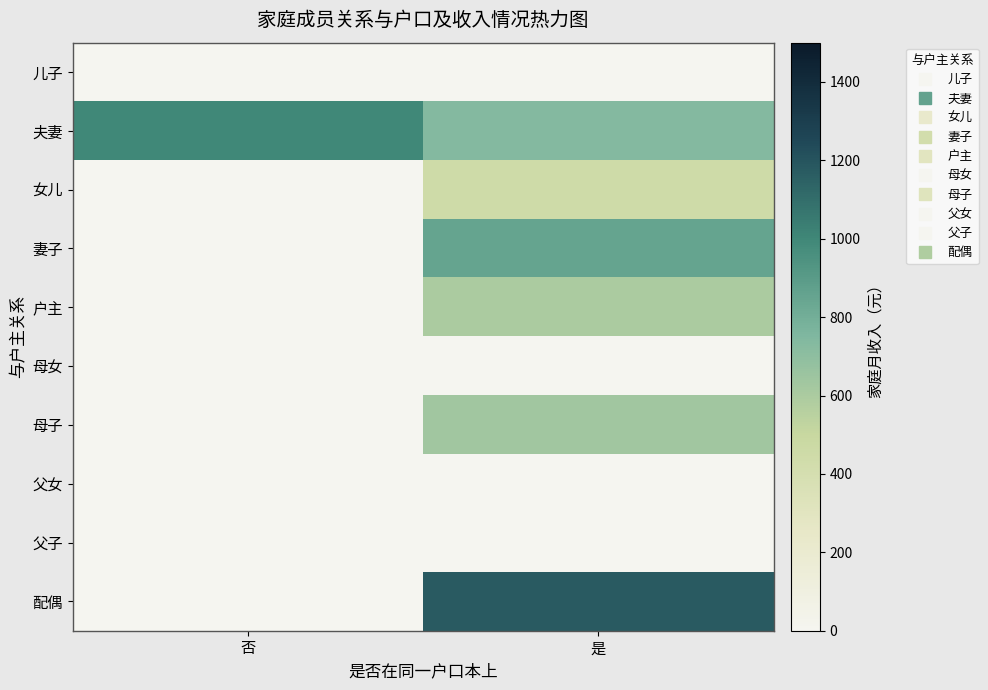

Which has a higher value, 否 or 是?

否